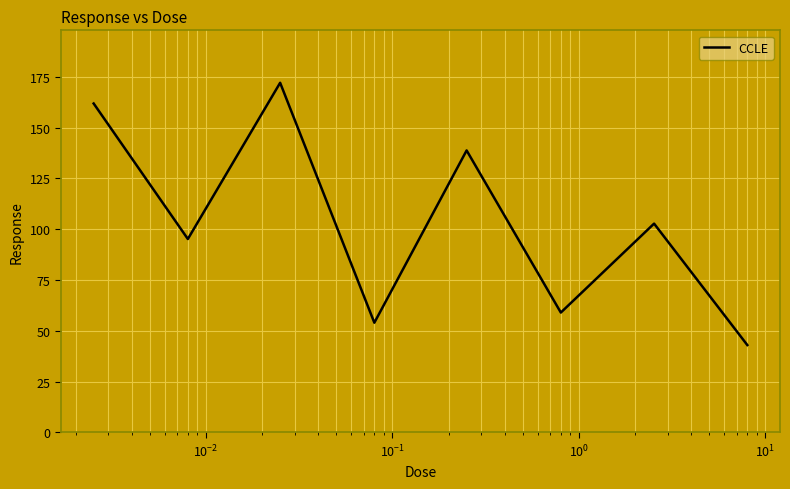

Does the chart display data point markers on the line(s)?

No